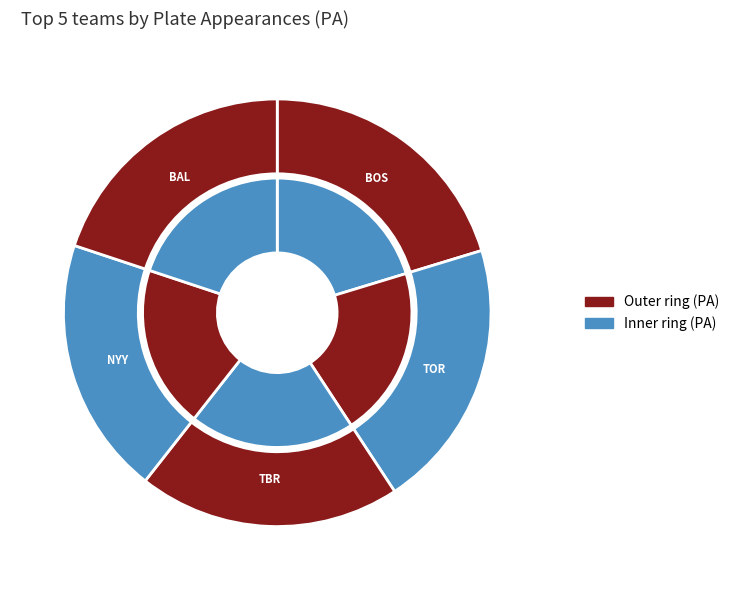

Is there a majority slice in this chart?

No